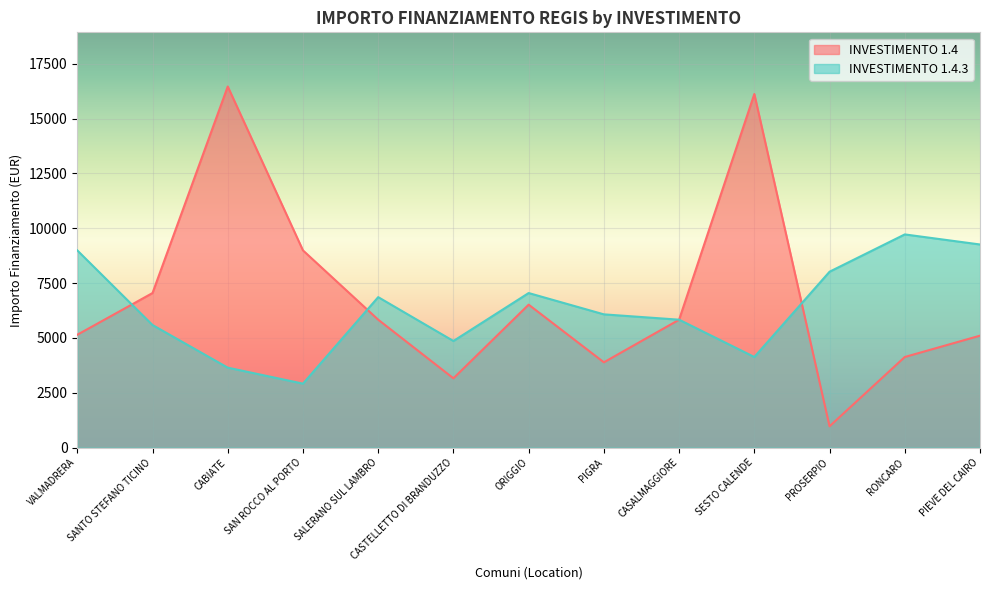

In 1.4.3, how many points are lower than both neighbors (excluding endpoints)?

3